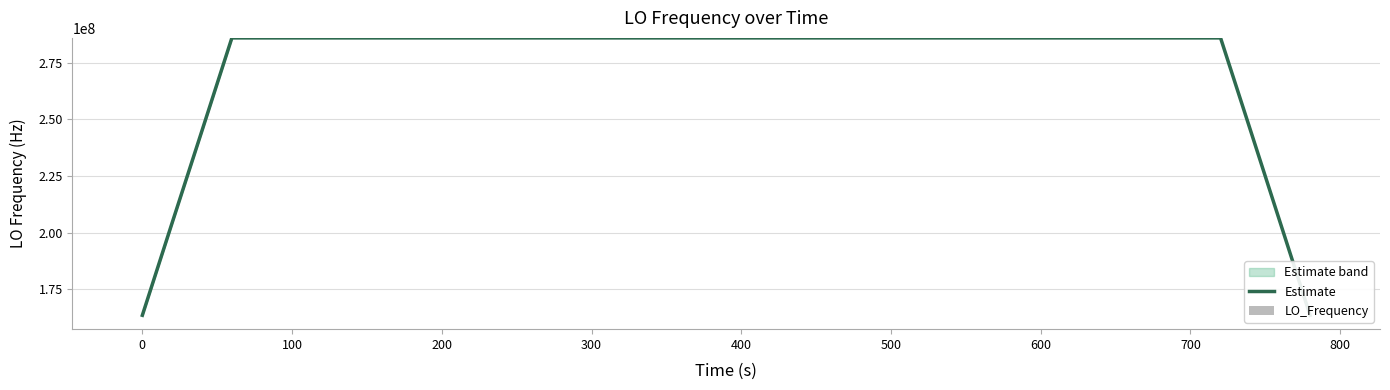

What is the highest value of the Estimate series?

286047000.6